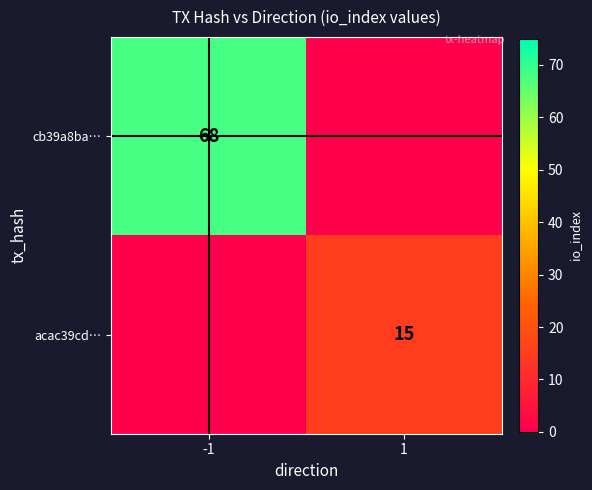

What is the spread (max minus min) of values at 1?

15